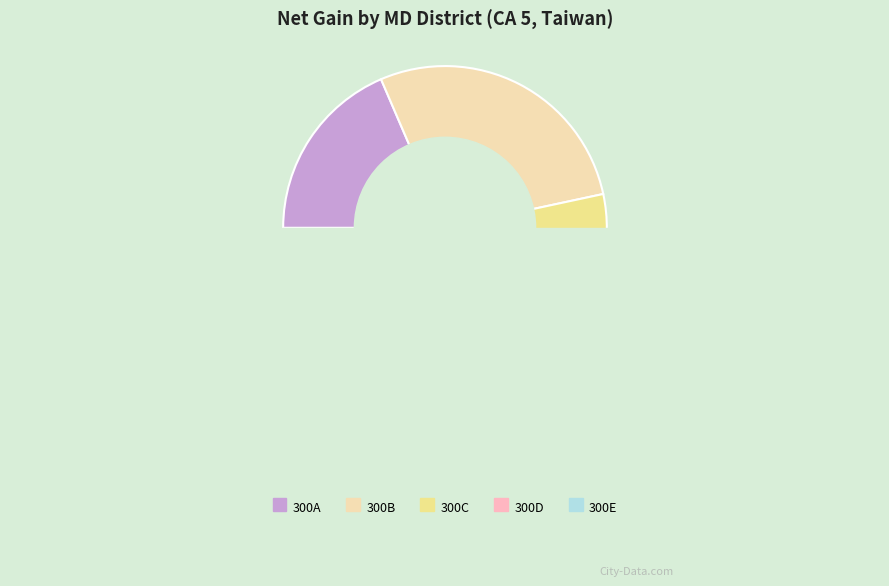

To the nearest percent, what is the average slice percentage?

20%